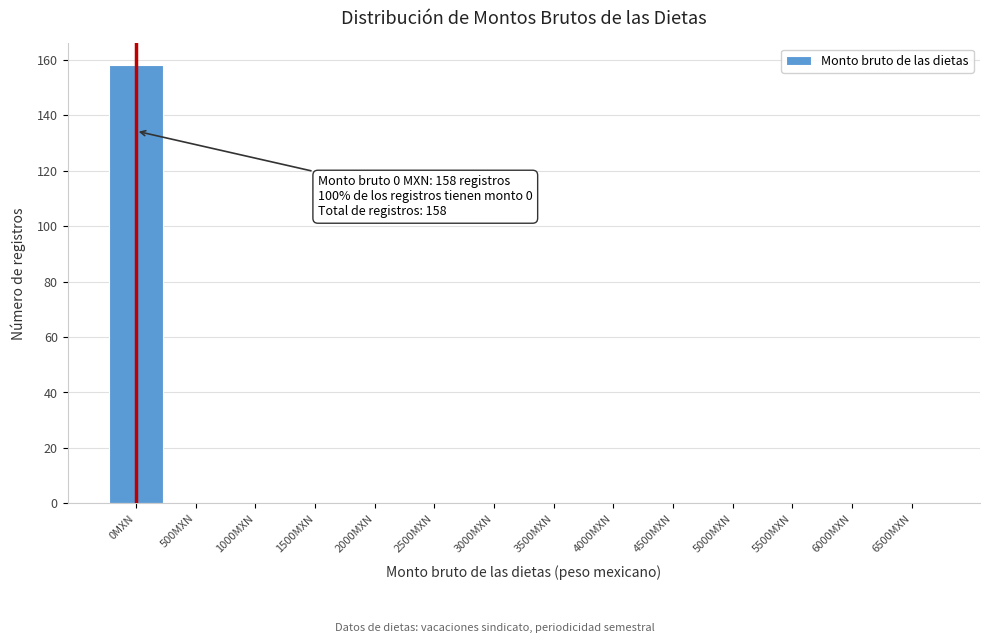

Reading left to right, list all the values displayed in this chart.

0MXN=158	500MXN=0	1000MXN=0	1500MXN=0	2000MXN=0	2500MXN=0	3000MXN=0	3500MXN=0	4000MXN=0	4500MXN=0	5000MXN=0	5500MXN=0	6000MXN=0	6500MXN=0